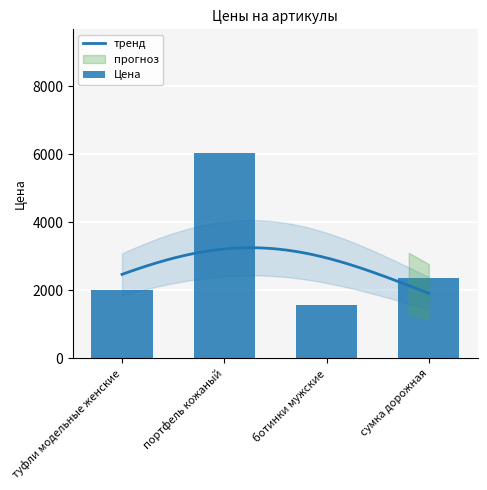

Between туфли модельные женские and сумка дорожная, which is larger?

сумка дорожная